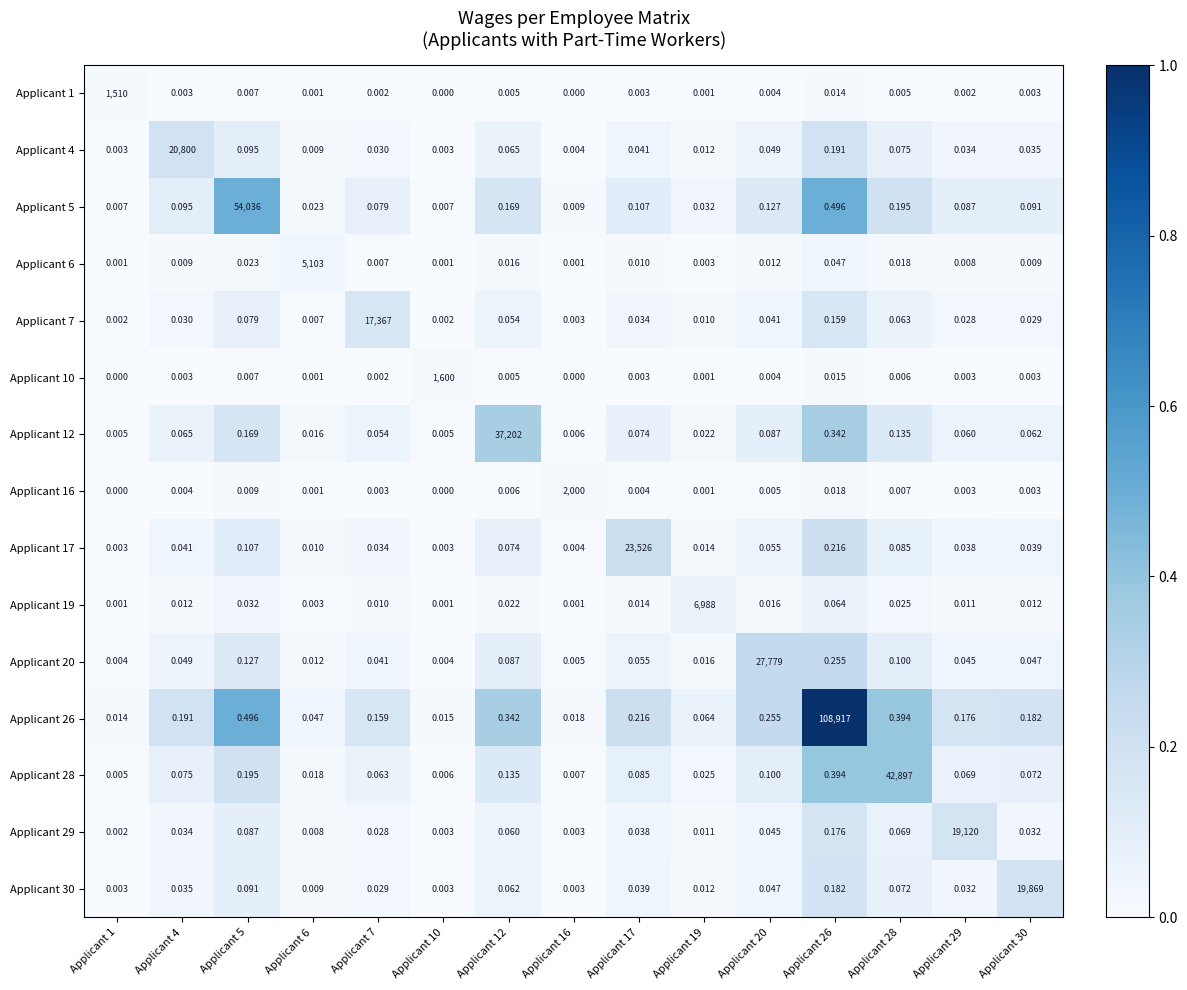

Is the value of Applicant 1 at Applicant 17 greater than the value of Applicant 17 at Applicant 16?

No